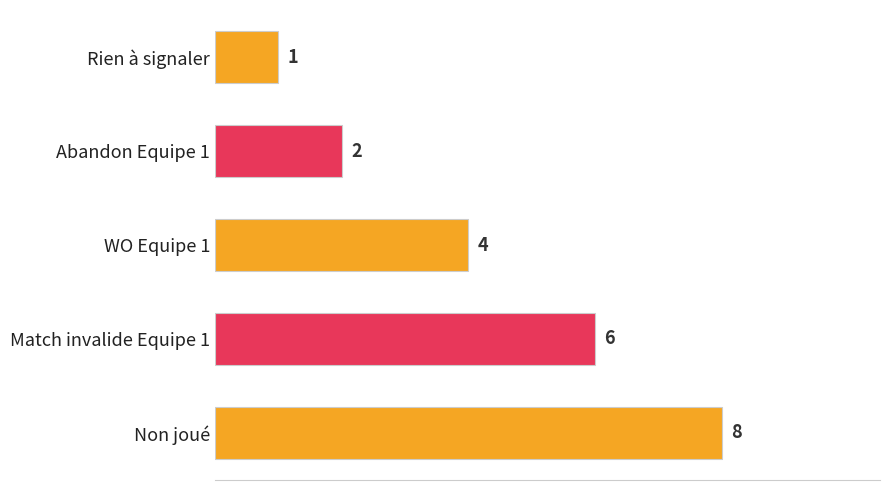

What is the change in value from Rien à signaler to Non joué?

+7